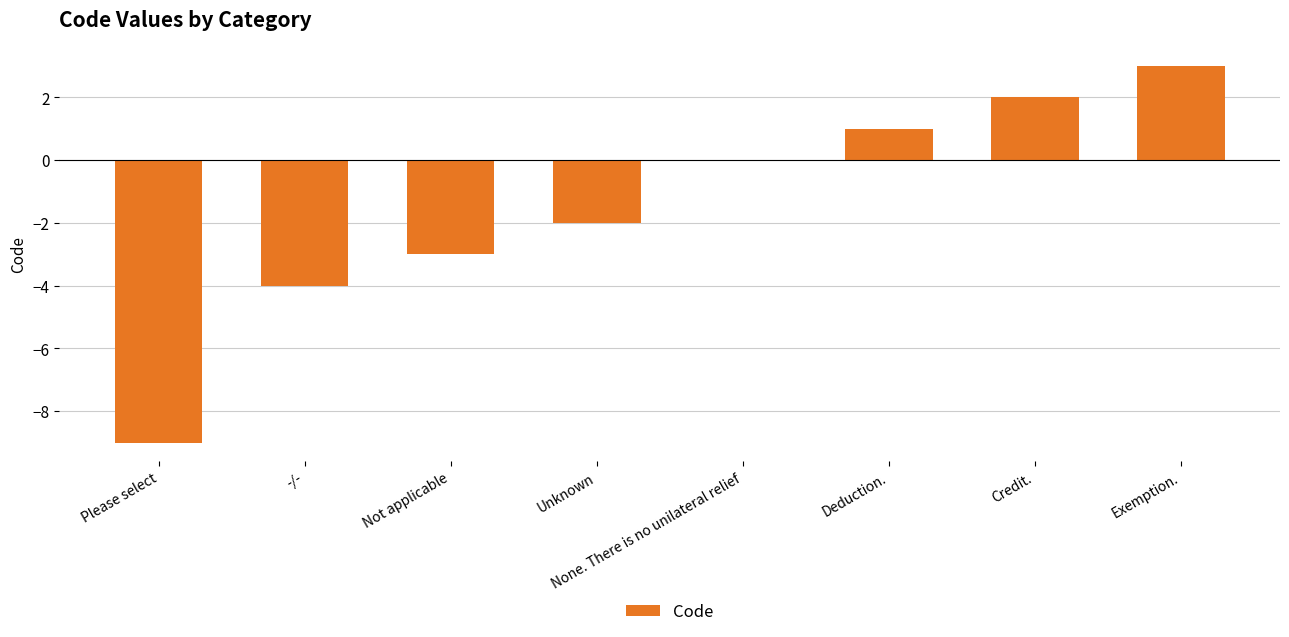

At which category does the chart reach its peak across all series?

Exemption.